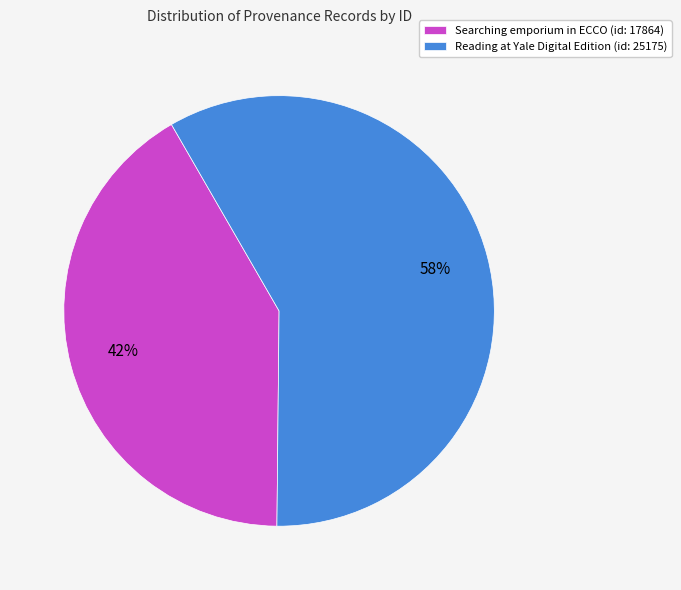

Which has a higher value, Reading at Yale Digital Edition (id: 25175) or Searching emporium in ECCO (id: 17864)?

Reading at Yale Digital Edition (id: 25175)